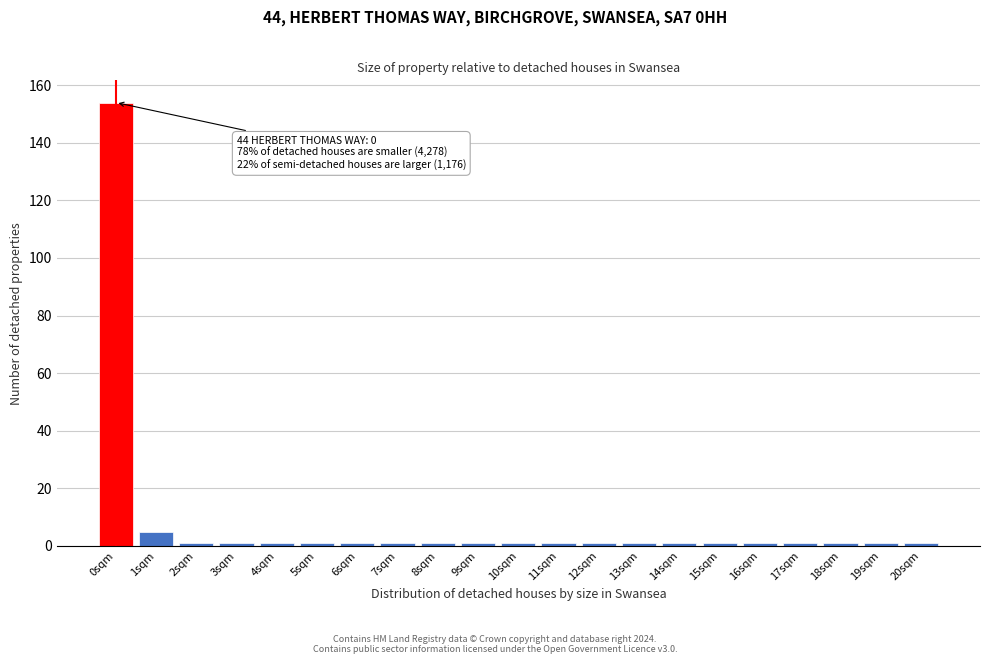

Reading right to left, what are all the values shown in this chart?

1	1	1	1	1	1	1	1	1	1	1	1	1	1	1	1	1	1	1	5	154